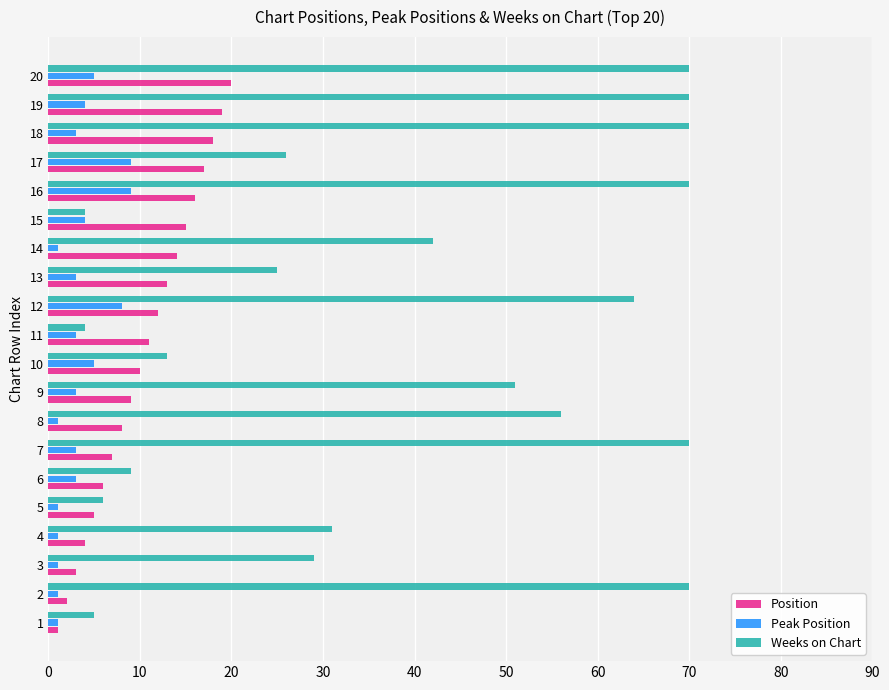

What is the maximum value shown in the chart?

70